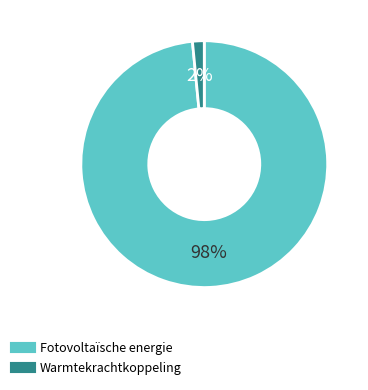

Between Warmtekrachtkoppeling and Fotovoltaïsche energie, which is larger?

Fotovoltaïsche energie